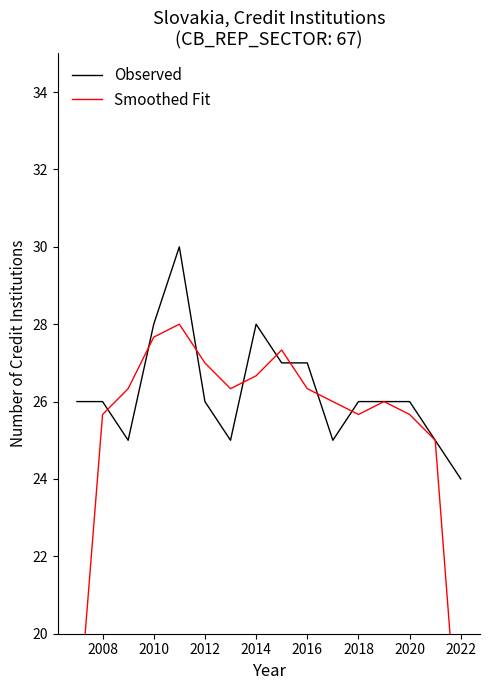

True or false: Observed has a value of 26 at 2008.

True